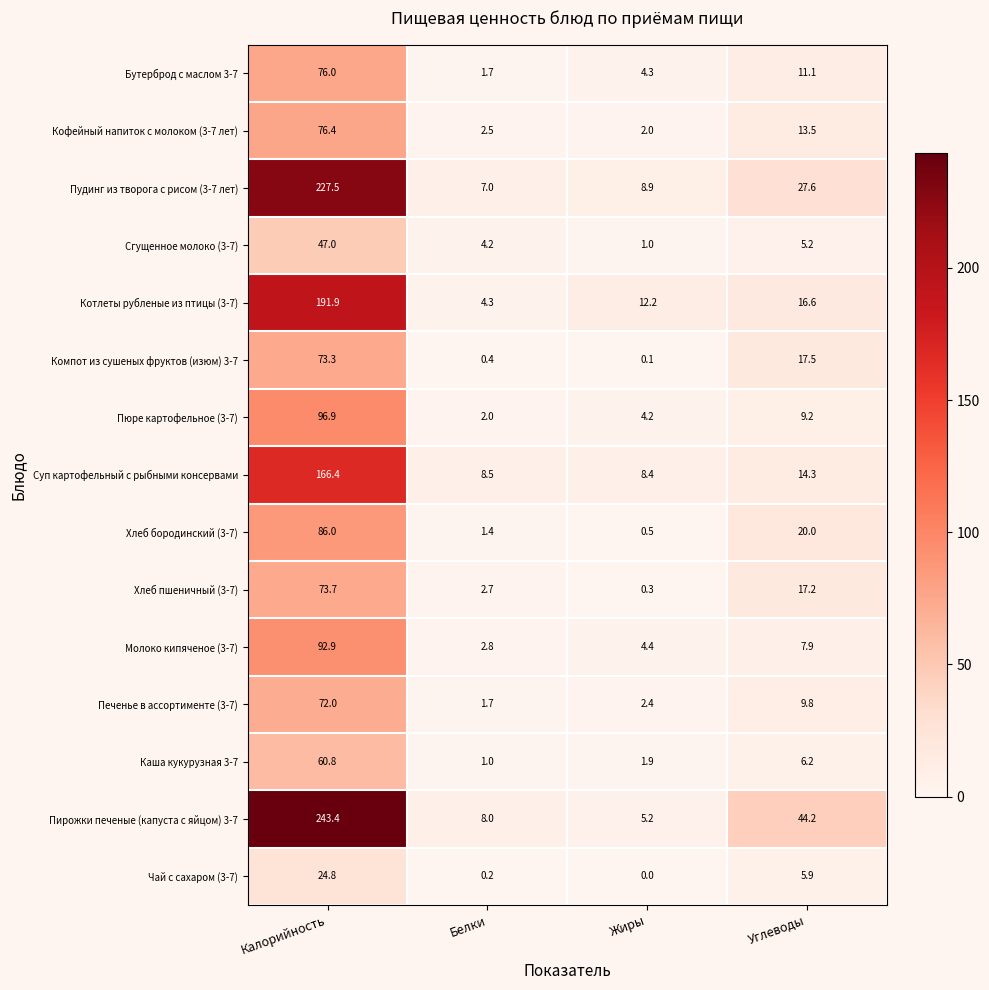

At which label does Суп картофельный с рыбными консервами reach its minimum?

Жиры